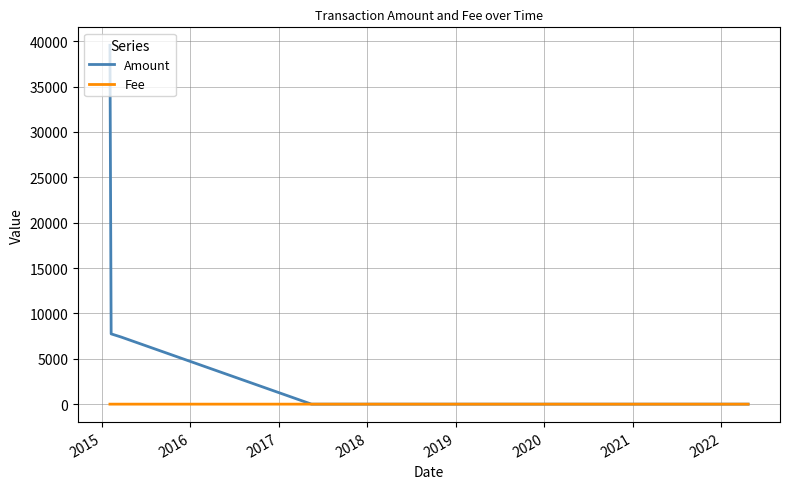

Which series has the largest total across all categories?

Amount